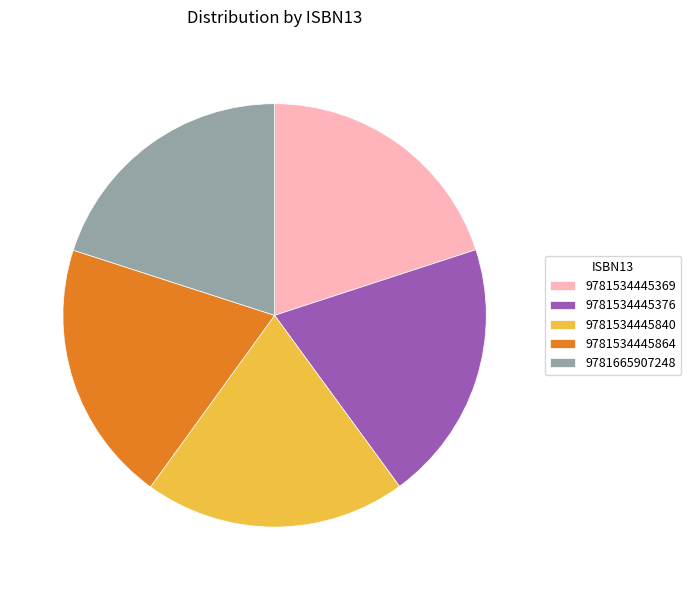

Count the number of slices in the pie.

5